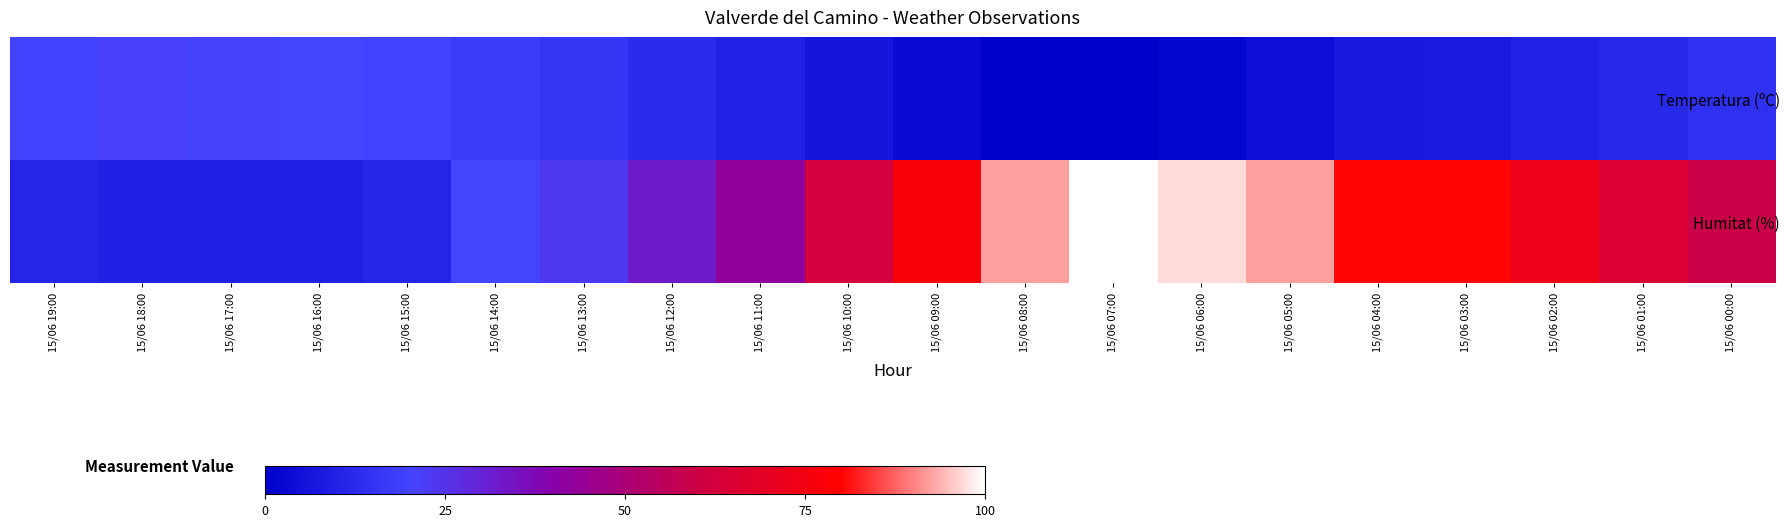

Reading right to left, extract all data points from this chart.

Temperatura (ºC): 15/06 00:00=25.0	15/06 01:00=23.8	15/06 02:00=22.2	15/06 03:00=20.9	15/06 04:00=20.4	15/06 05:00=18.4	15/06 06:00=16.9	15/06 07:00=15.6	15/06 08:00=15.7	15/06 09:00=17.7	15/06 10:00=19.9	15/06 11:00=22.3	15/06 12:00=24.2	15/06 13:00=26.2	15/06 14:00=27.3	15/06 15:00=28.7	15/06 16:00=28.9	15/06 17:00=29.3	15/06 18:00=29.7	15/06 19:00=28.8
Humitat (%): 15/06 00:00=55.0	15/06 01:00=59.0	15/06 02:00=64.0	15/06 03:00=69.0	15/06 04:00=69.0	15/06 05:00=77.0	15/06 06:00=80.0	15/06 07:00=82.0	15/06 08:00=77.0	15/06 09:00=67.0	15/06 10:00=57.0	15/06 11:00=44.0	15/06 12:00=37.0	15/06 13:00=31.0	15/06 14:00=29.0	15/06 15:00=23.0	15/06 16:00=22.0	15/06 17:00=22.0	15/06 18:00=22.0	15/06 19:00=23.0